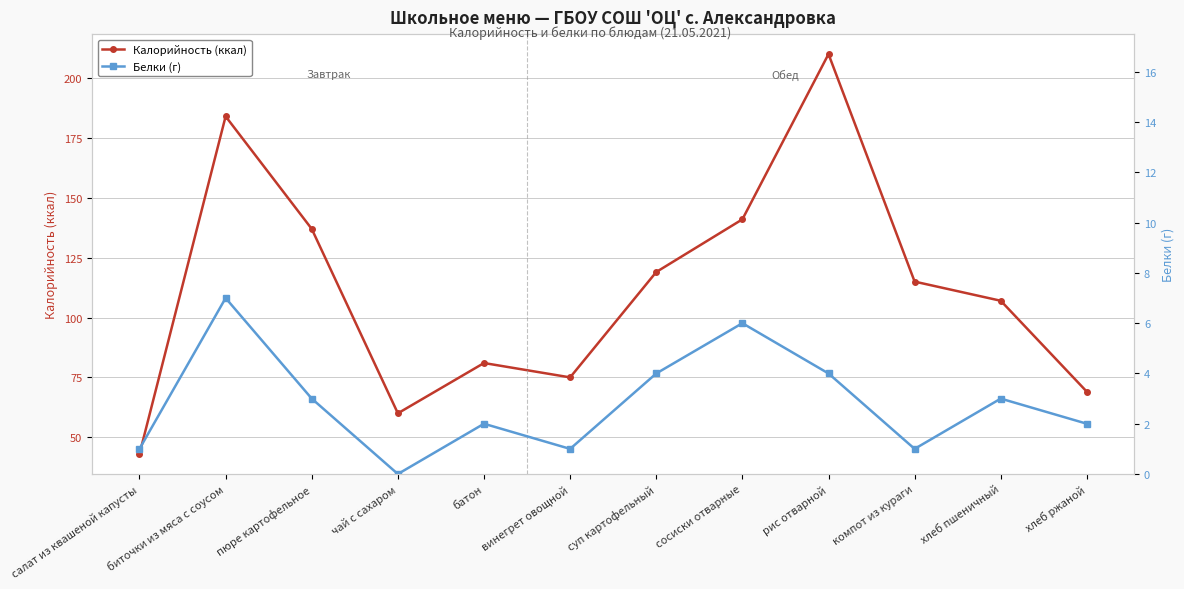

What is the difference between the Калорийность (ккал) values at хлеб ржаной and батон?

12